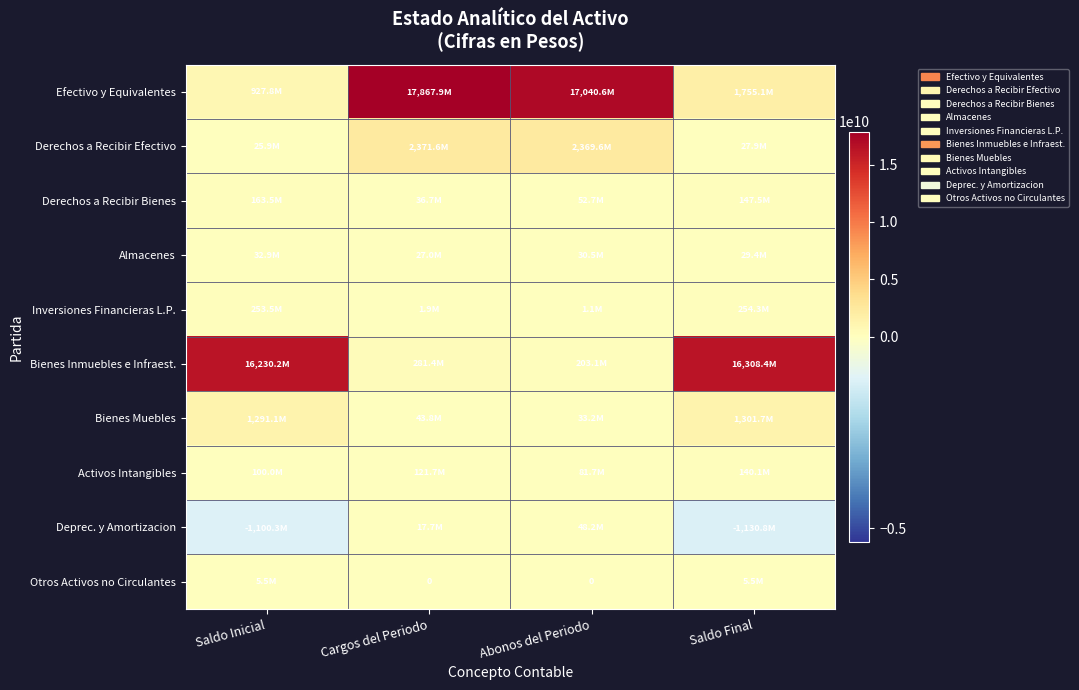

Is it true that Derechos a Recibir Efectivo equals 2371592520.3 at Cargos del Periodo?

True